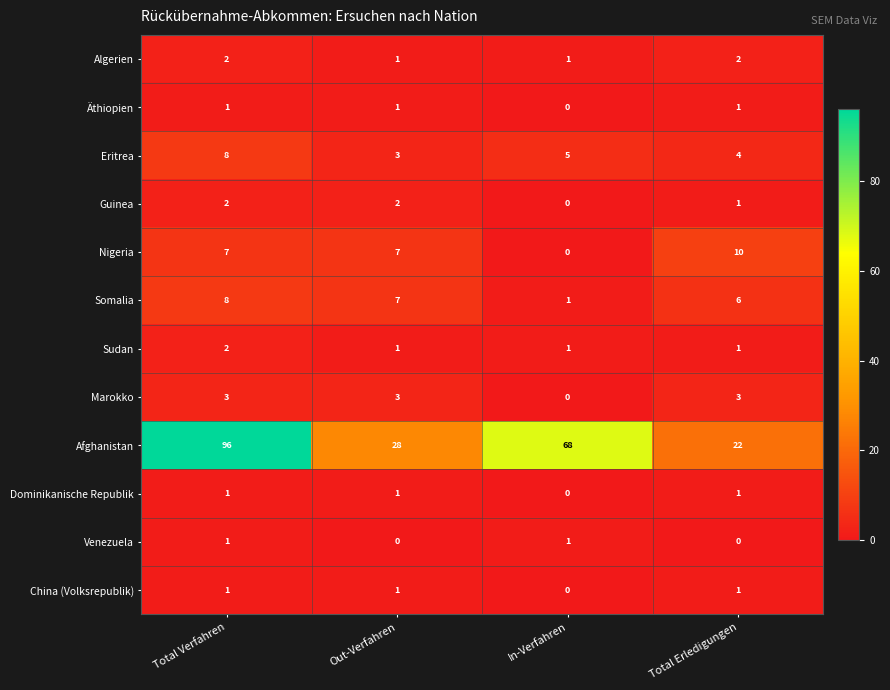

At which label does Äthiopien reach its minimum?

In-Verfahren